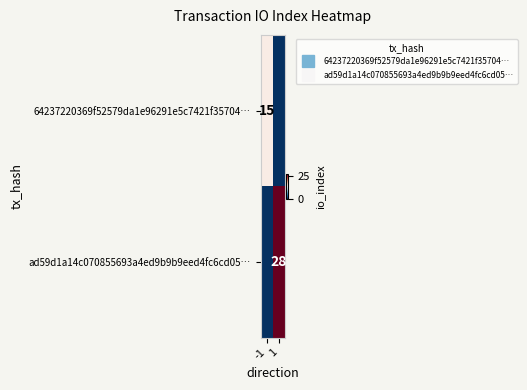

List the series in order of their overall mean, lowest first.

64237220369f52579da1e96291e5c7421f35704…, ad59d1a14c070855693a4ed9b9b9eed4fc6cd05…